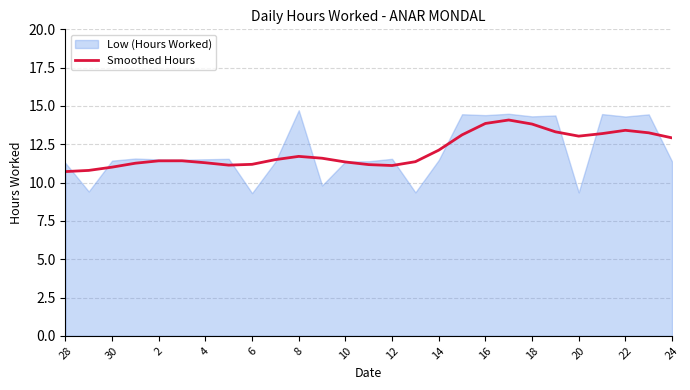

Is it true that Smoothed Hours equals 13.9 at 16?

True